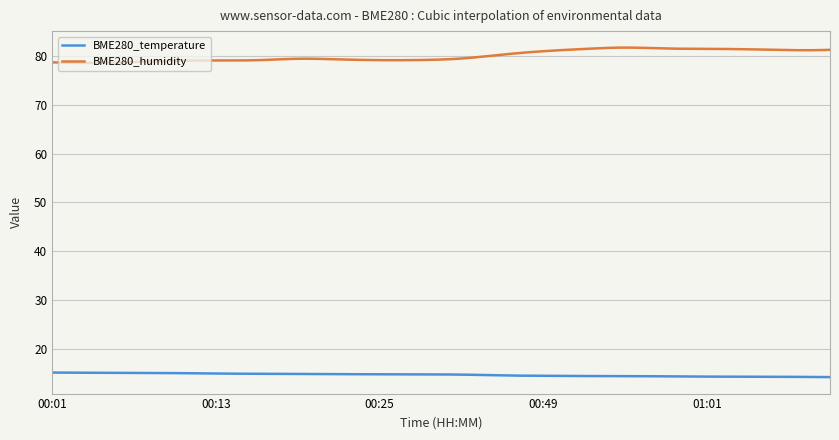

How many lines are shown in the chart?

2